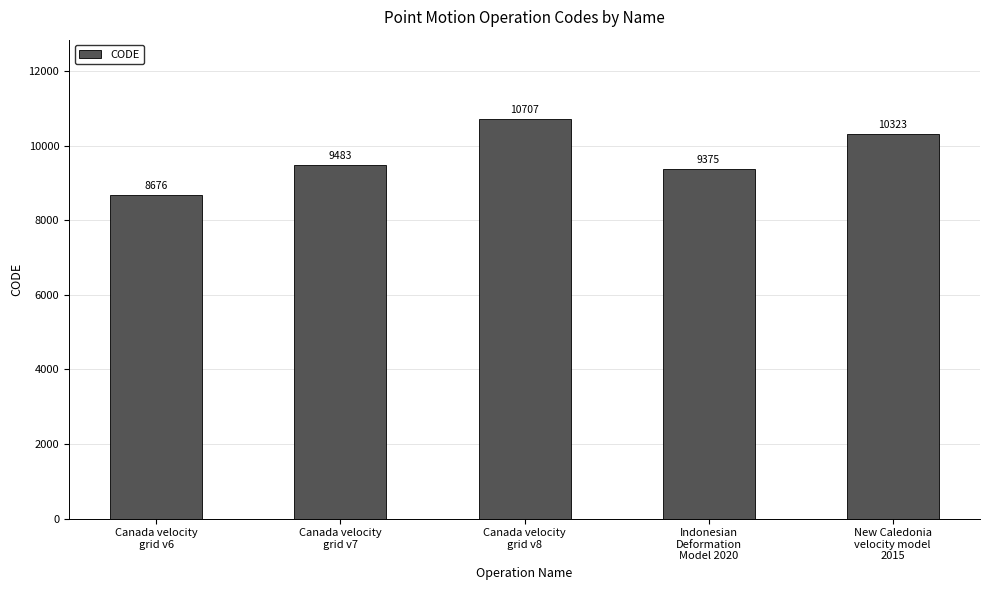

What is the label of the 4th bar from the right?

Canada velocity
grid v7